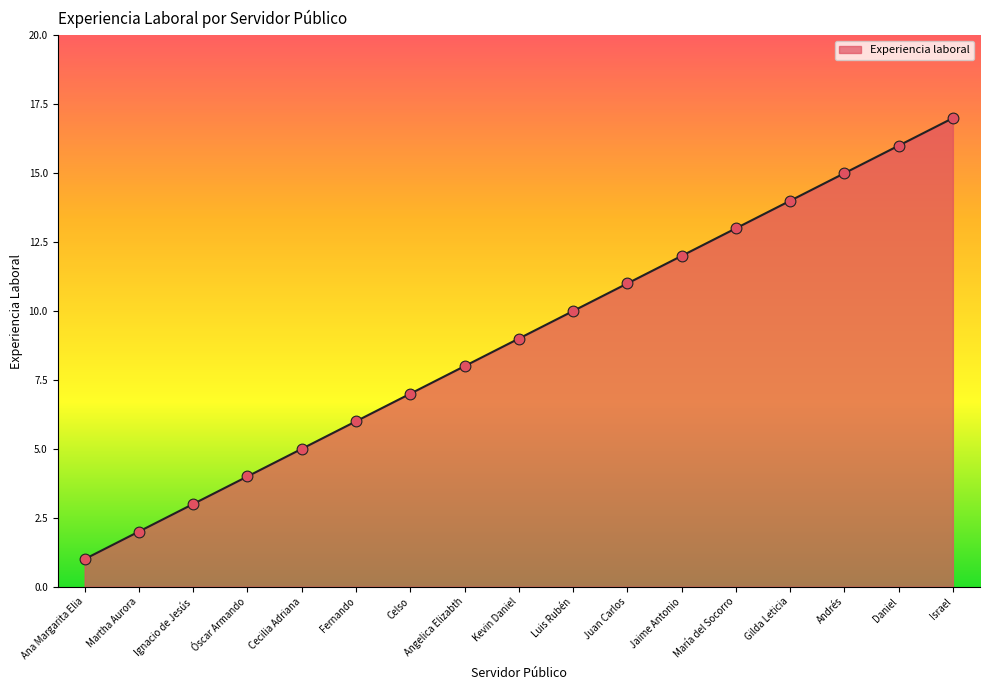

Which has a higher value, Andrés or Ana Margarita Elia?

Andrés